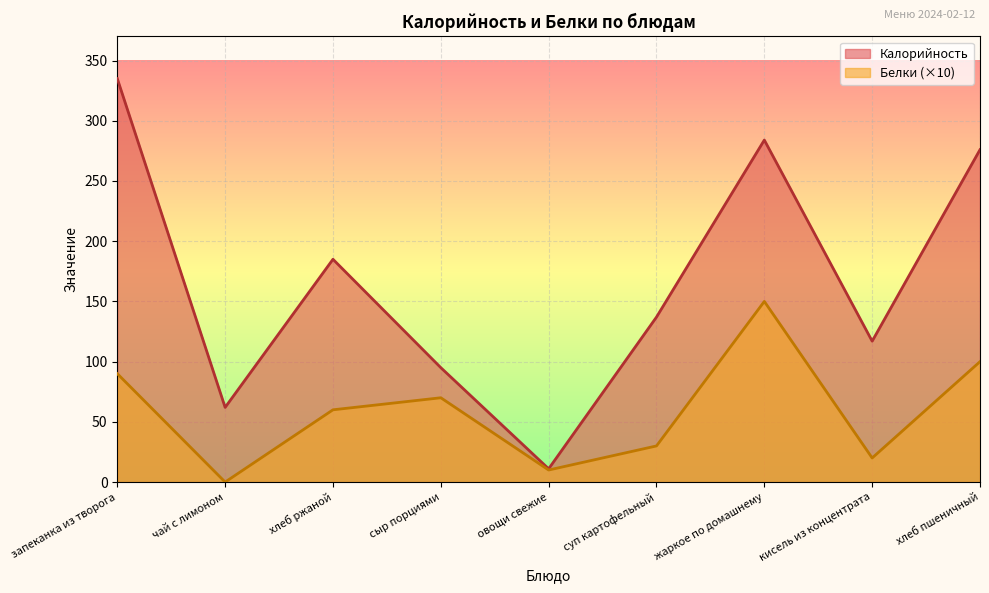

What position from the right is хлеб пшеничный?

1